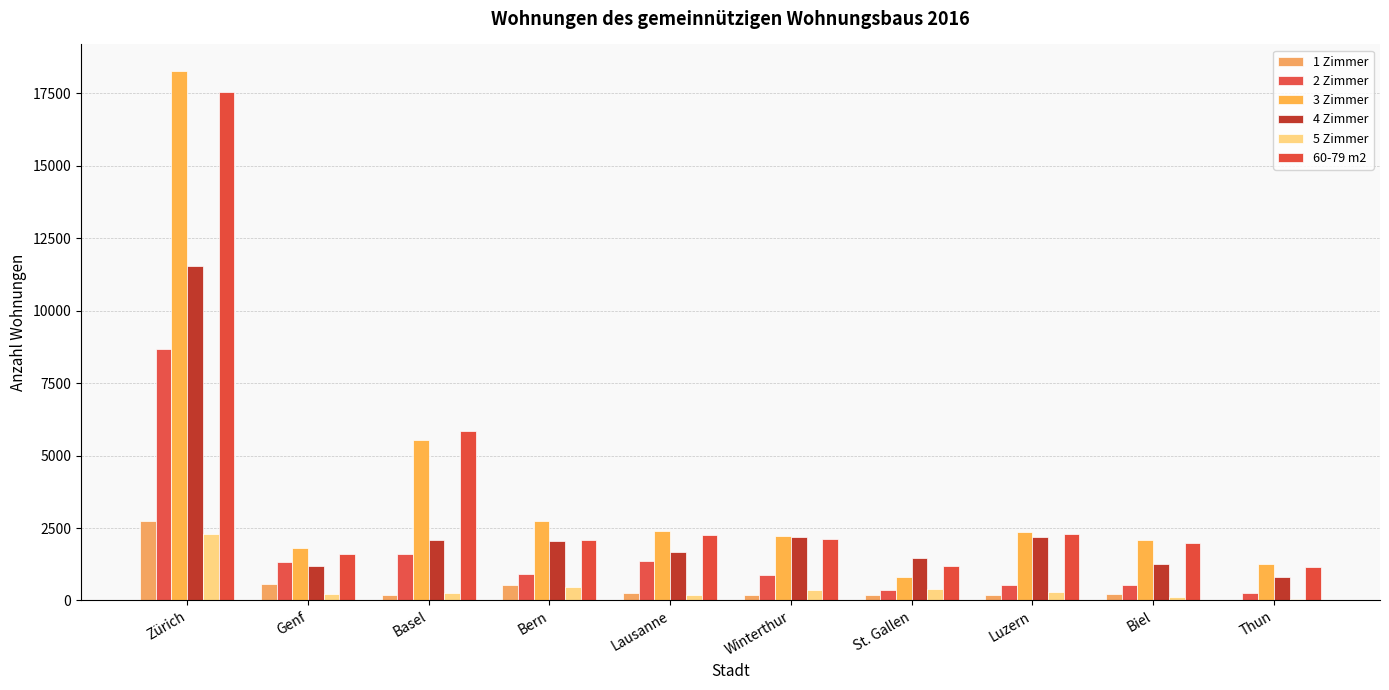

What is the approximate value of 2 Zimmer at Luzern?

531